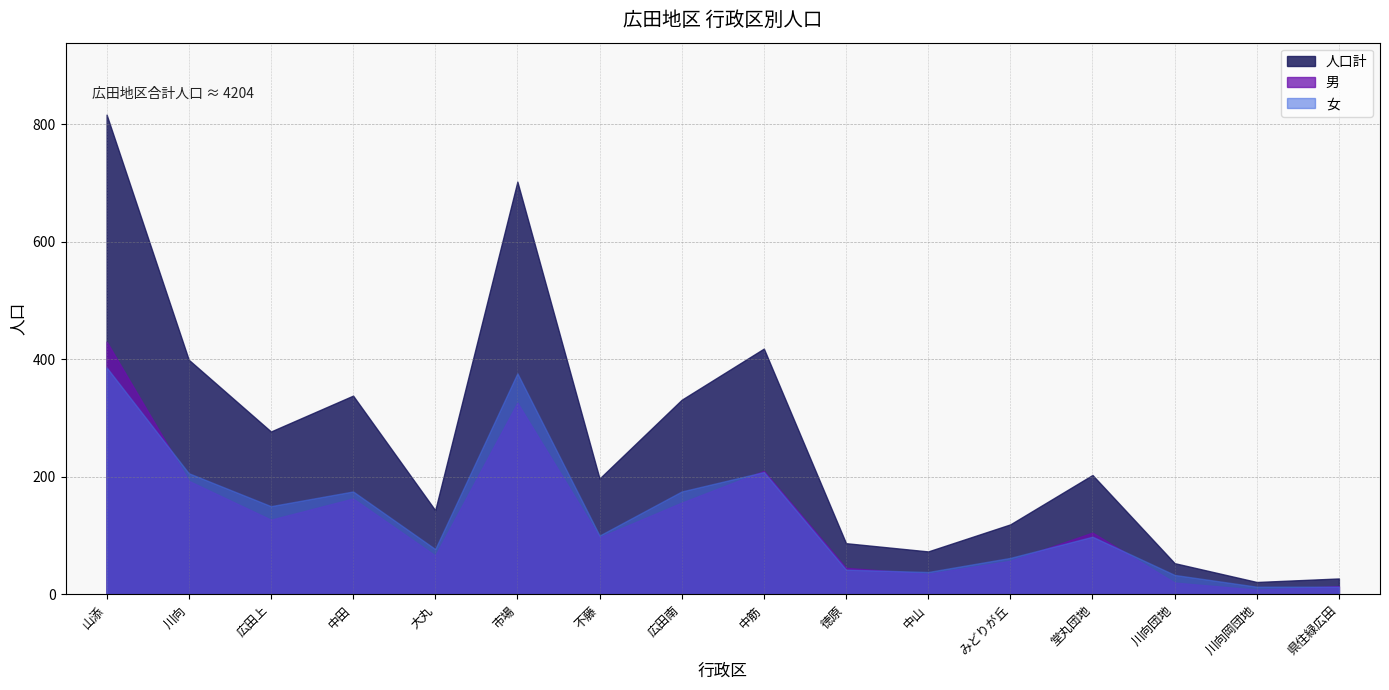

What are all the series names shown in the legend?

人口計, 男, 女